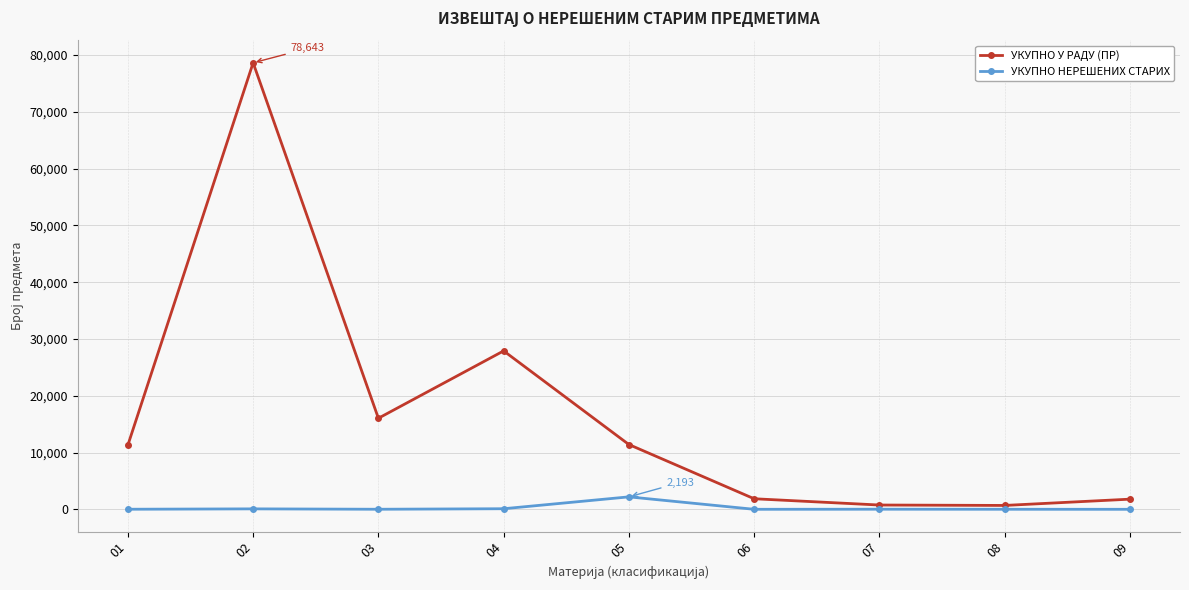

The value of УКУПНО У РАДУ (ПР) at 02 is 78643. True or false?

True